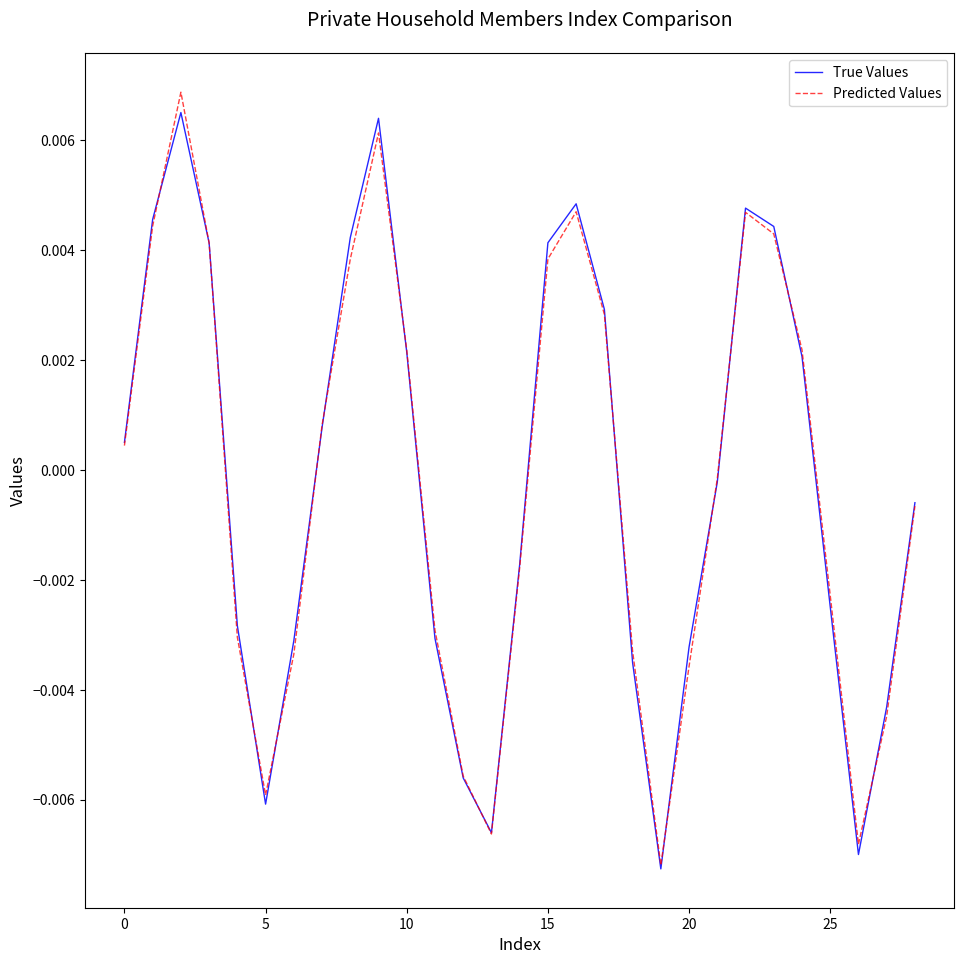

What are all the series names shown in the legend?

True Values, Predicted Values